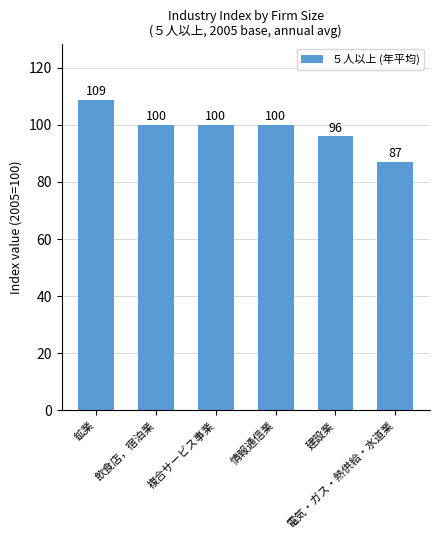

What is the label of the 6th bar from the right?

鉱業